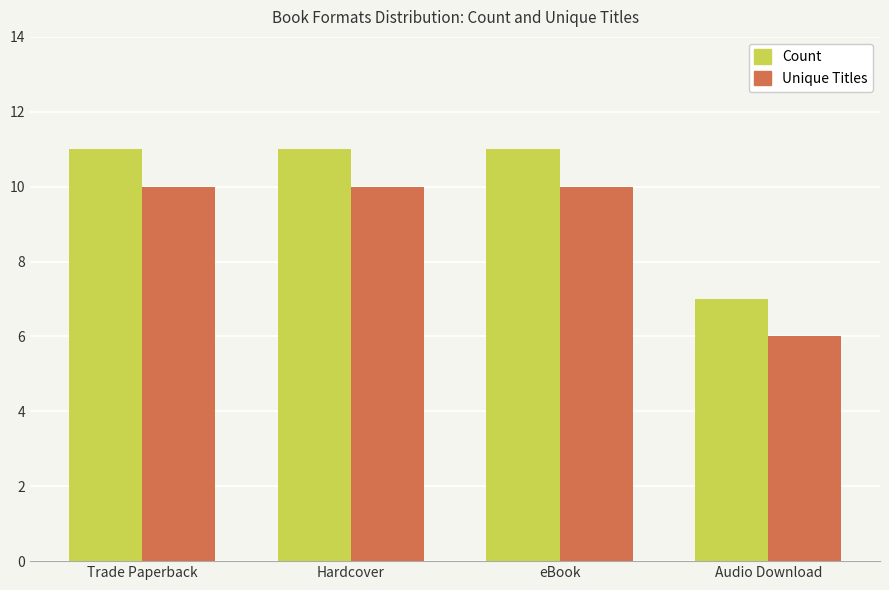

What are all the series names shown in the legend?

Count, Unique Titles